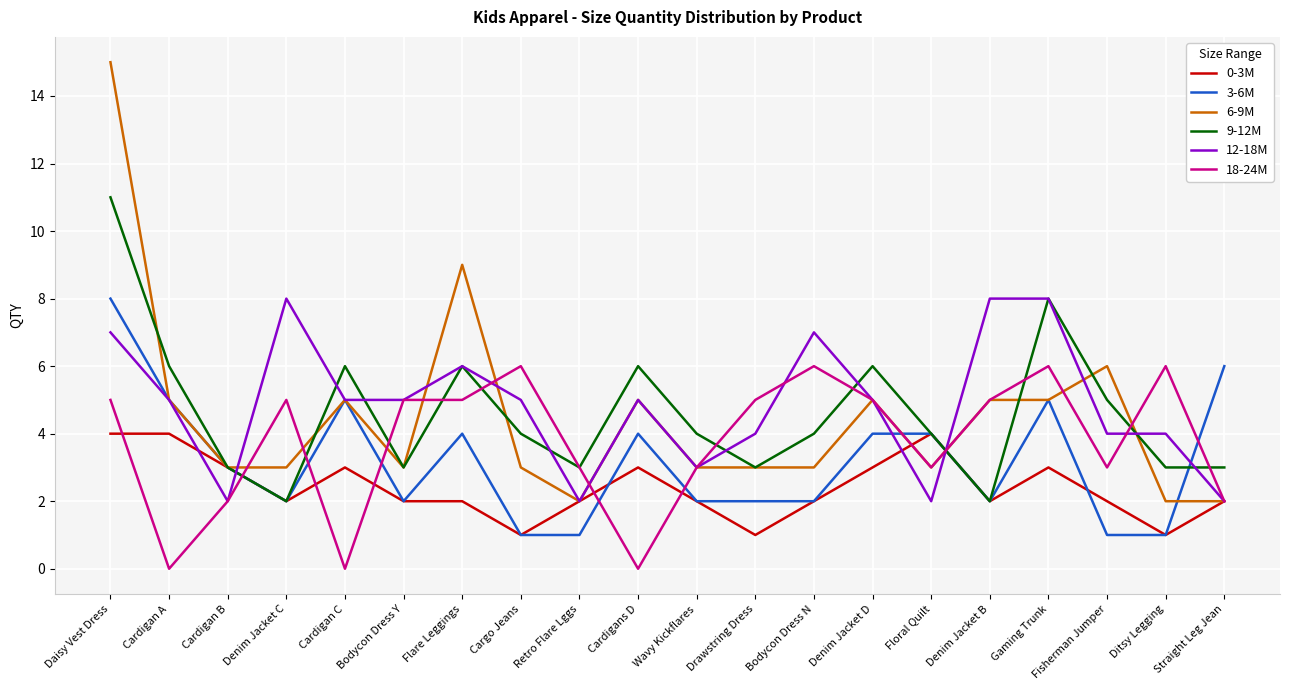

Count the 3-6M values in the range 2 to 5.

14